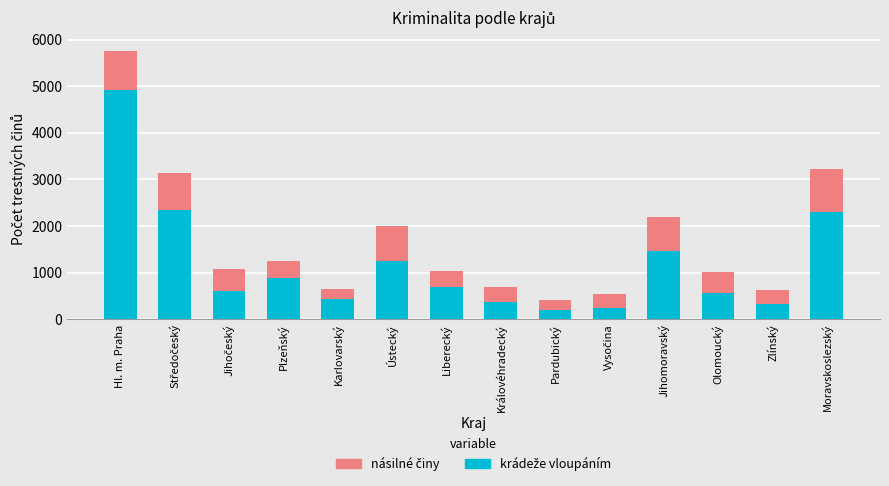

Count the number of categories in the chart.

14